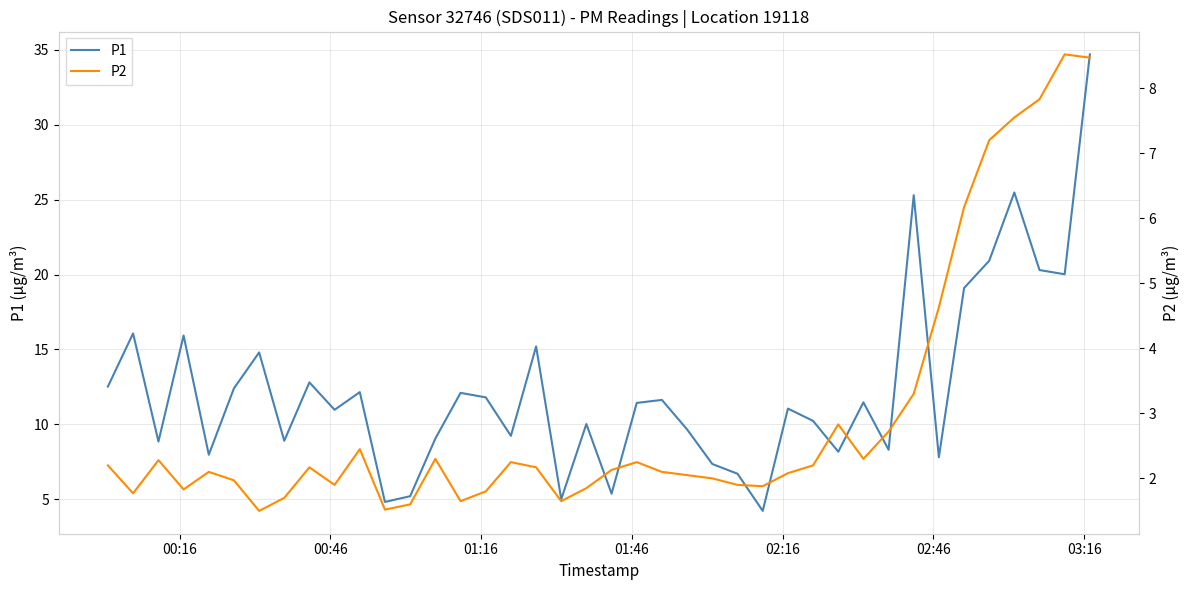

What is the highest value of the P1 series?

34.7